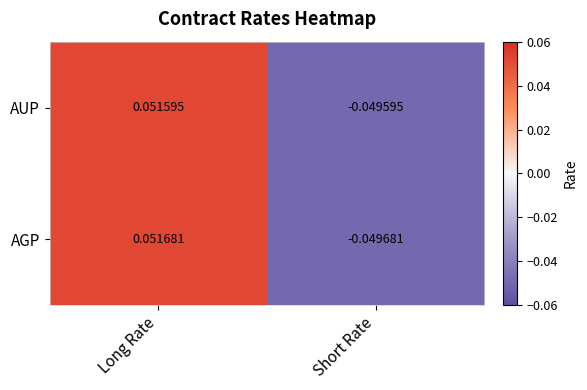

Where does the AGP series first go above 0?

Long Rate